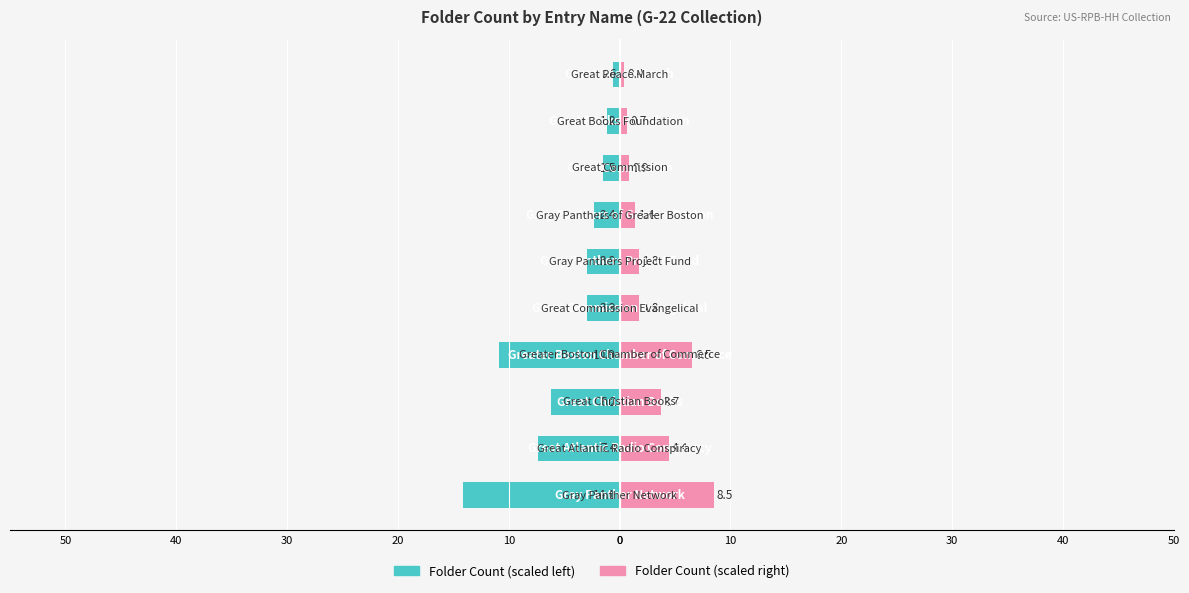

Are the bars grouped side by side (vs. stacked)?

Yes